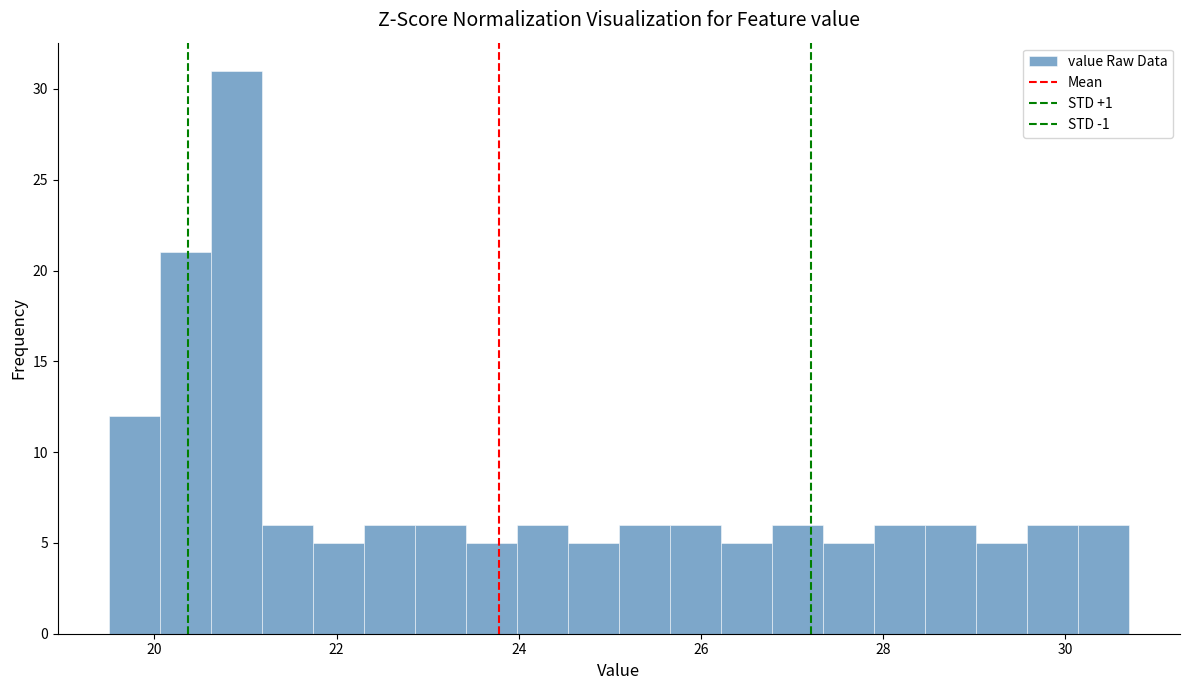

Read against the x-axis, roughly where is the centre of the tallest bar?

21.0